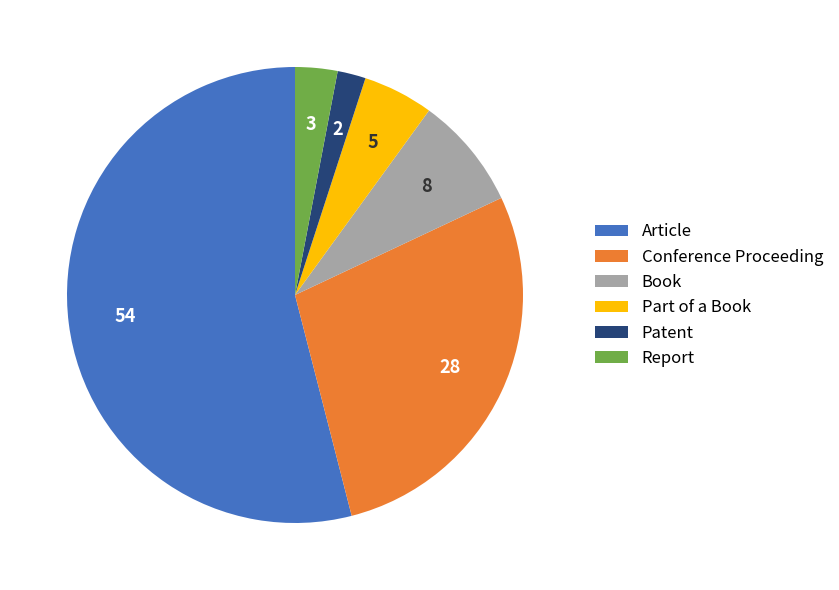

Do Conference Proceeding and Patent together represent more than half of the pie?

No